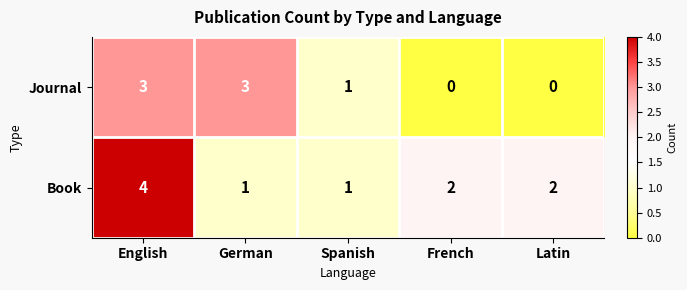

Is it true that Journal equals 2 at French?

False